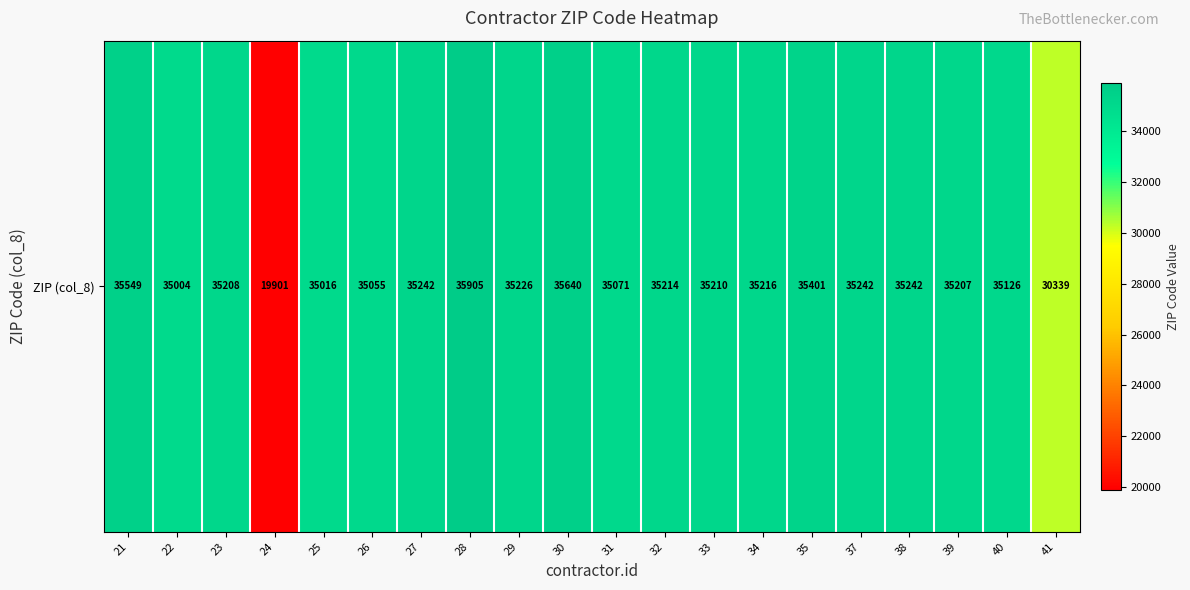

Reading left to right, transcribe all the data shown in this chart.

35549	35004	35208	19901	35016	35055	35242	35905	35226	35640	35071	35214	35210	35216	35401	35242	35242	35207	35126	30339